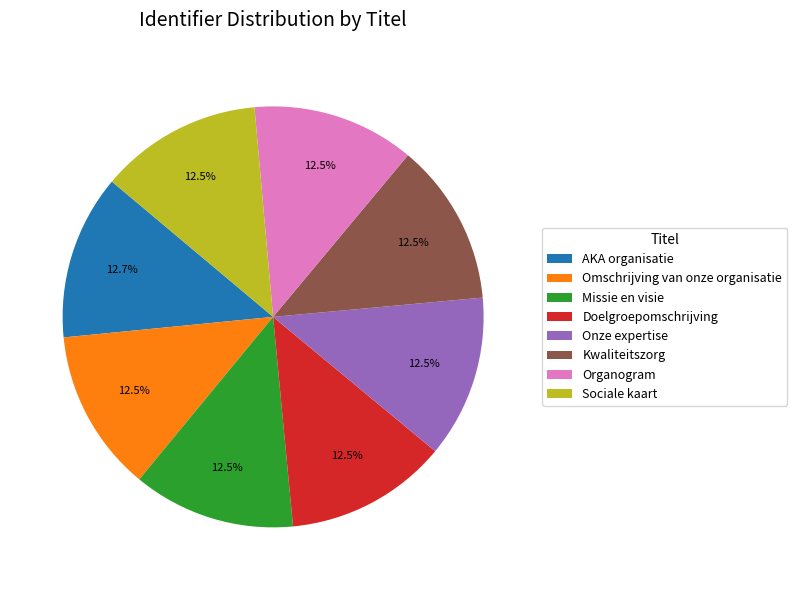

True or false: AKA organisatie accounts for 13% of the total.

True